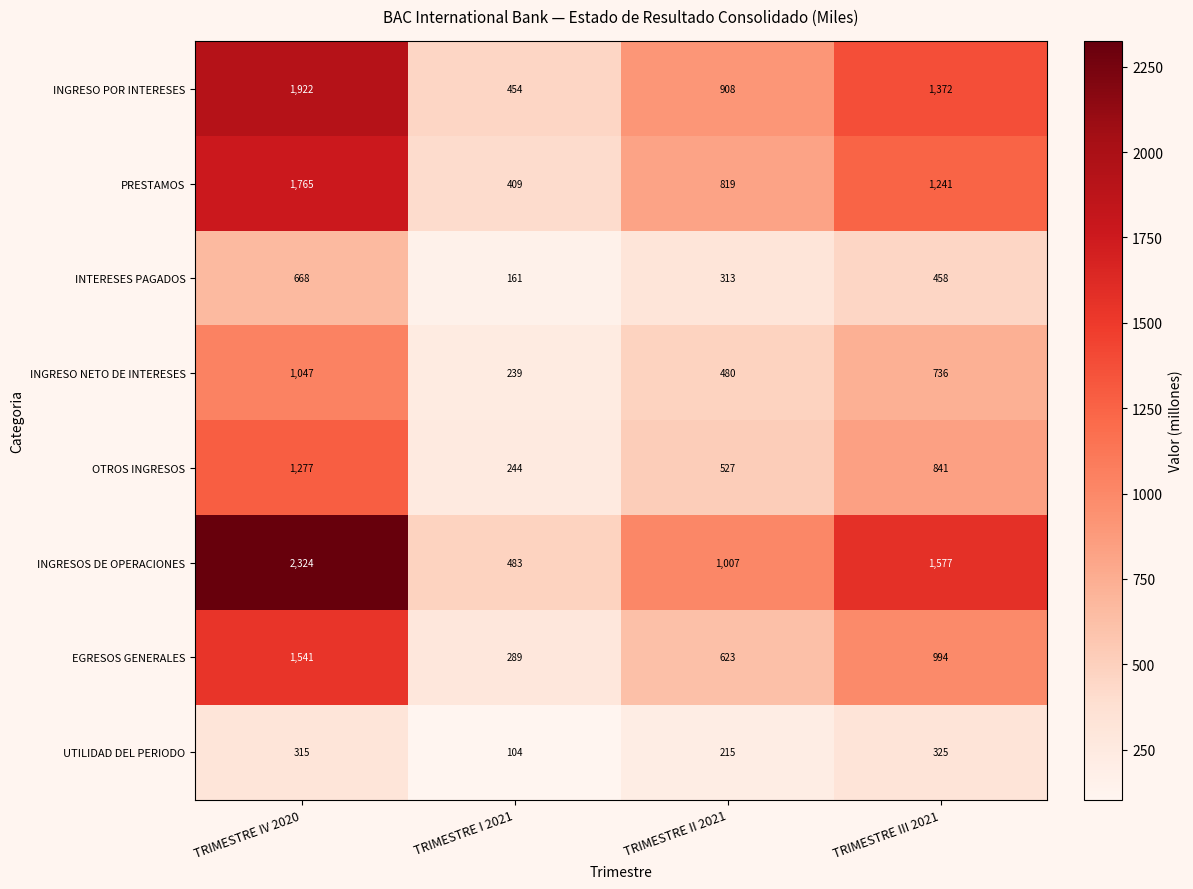

How many series are shown in this chart?

8